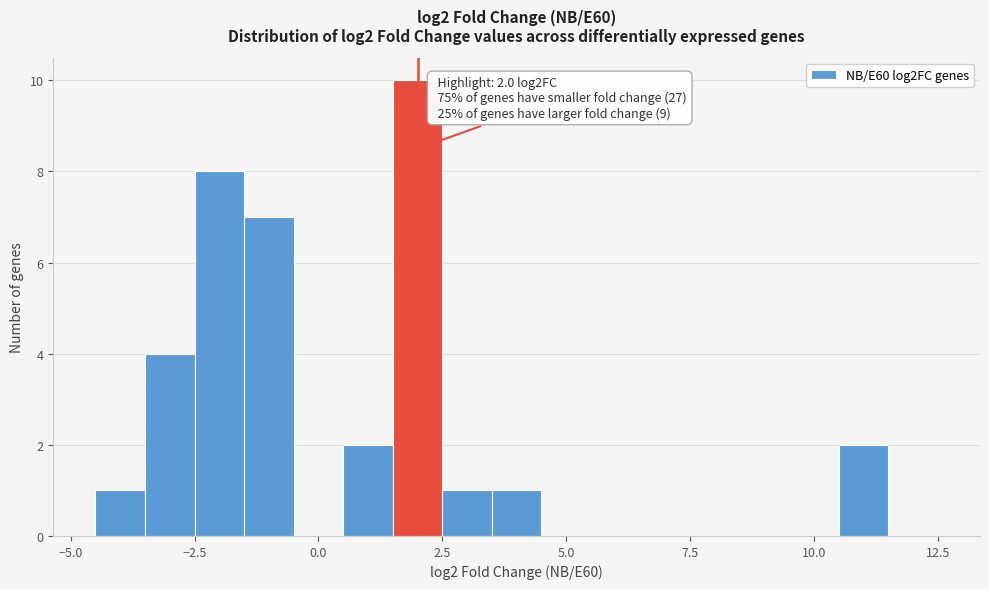

Around what value on the x-axis is the tallest bar? Give the approximate position of its centre, as read against the axis.

2.0